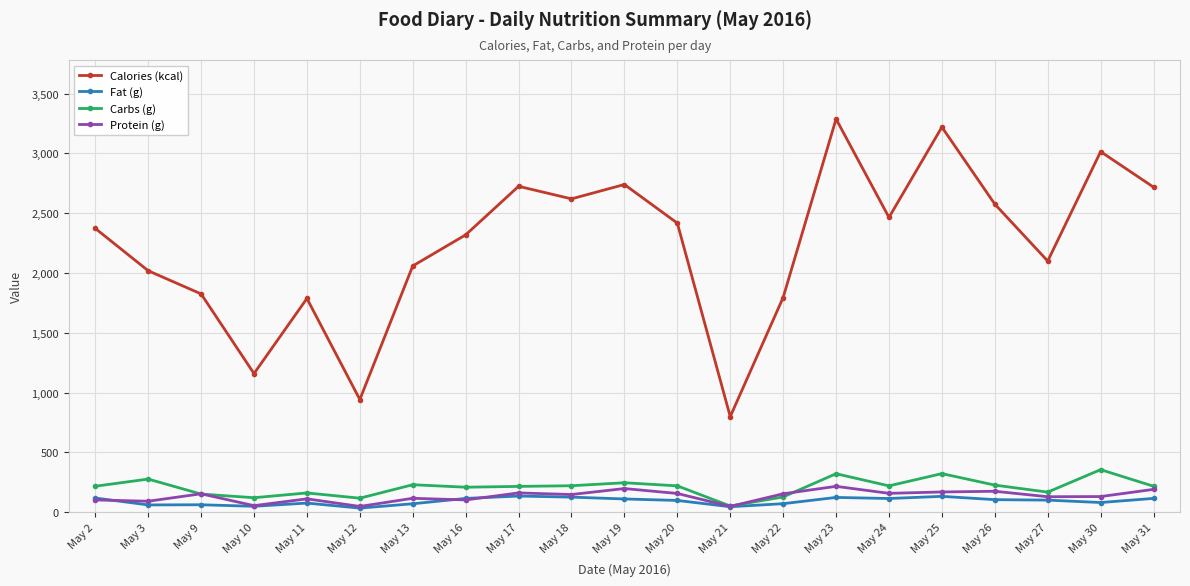

Is it true that Fat (g) equals 70.1 at May 13?

True